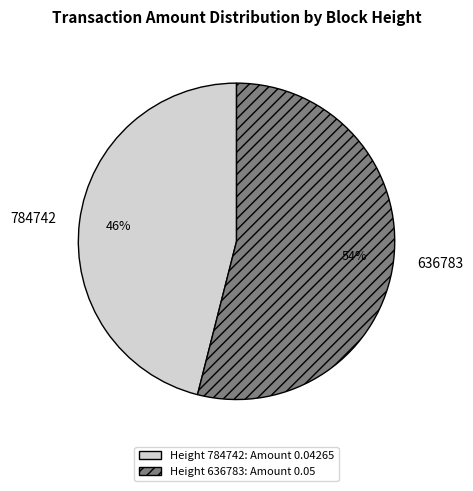

What is the largest slice in the pie chart?

636783